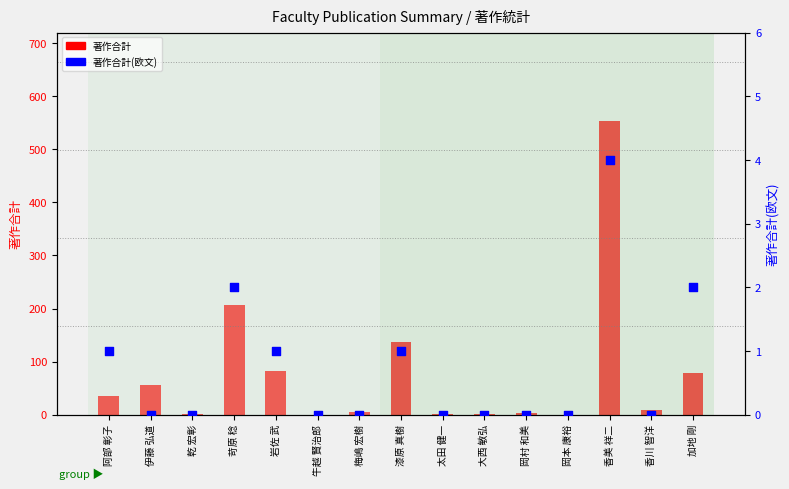

At how many categories does at least one series exceed 525?

1